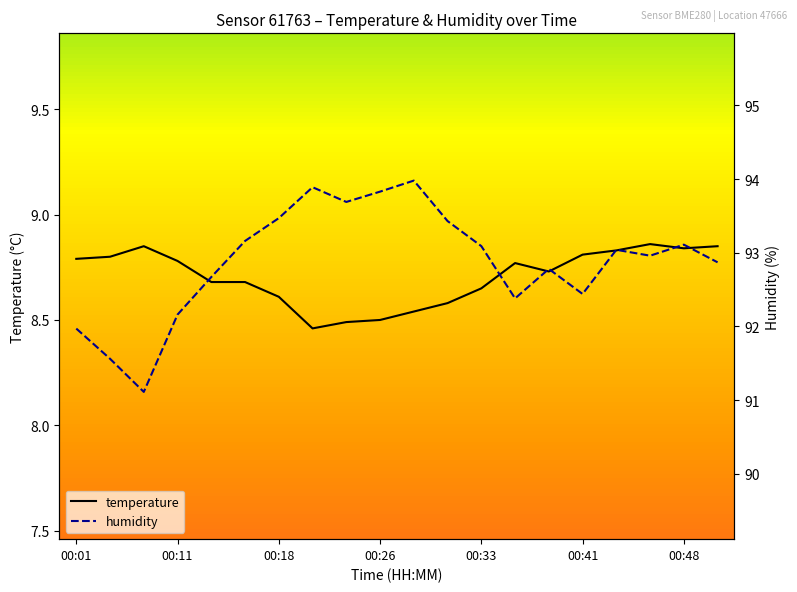

The value of temperature at 00:41 is 5.3. True or false?

False